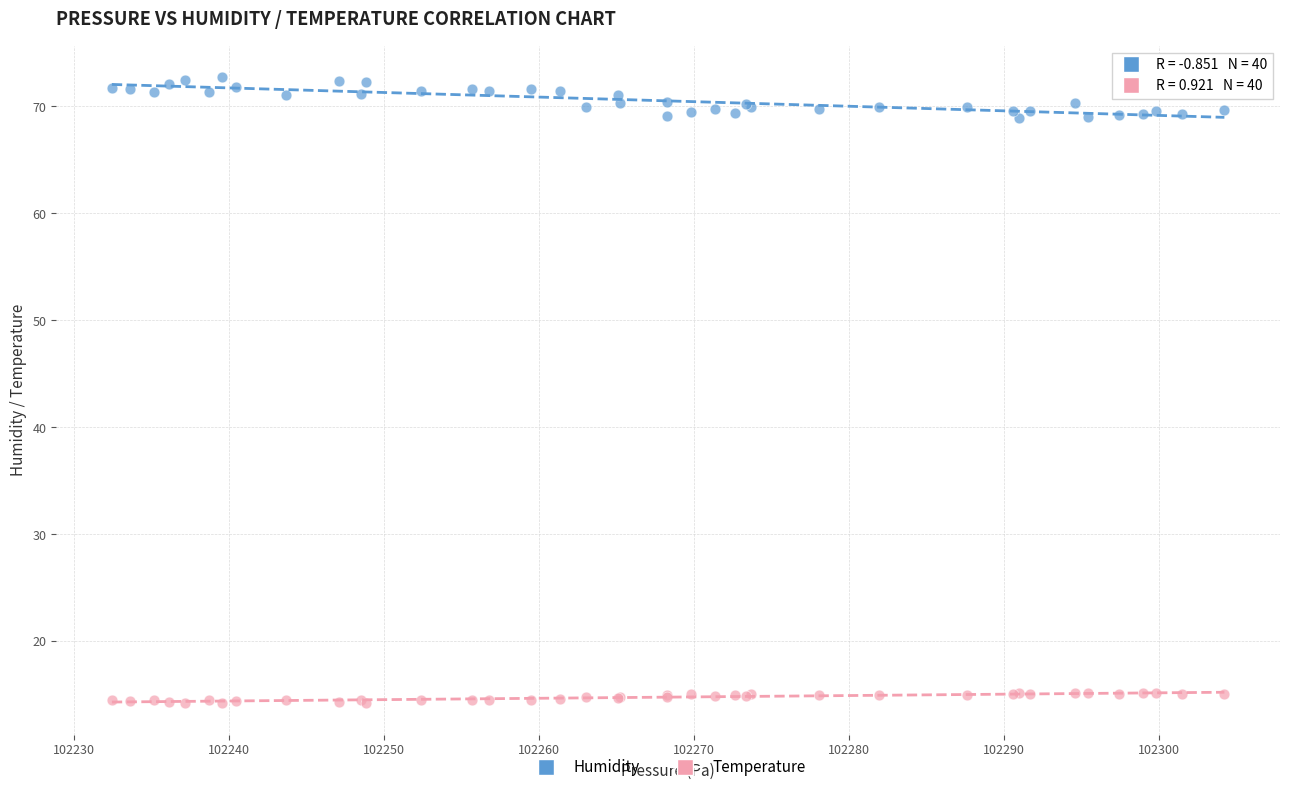

Which series reaches the minimum Y coordinate?

Temperature